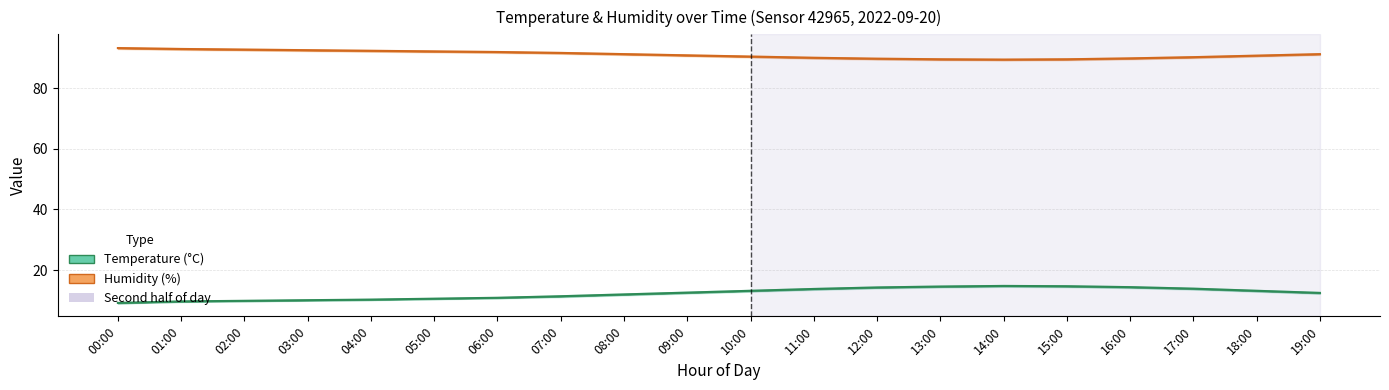

At which category is the sum across all series the highest?

14:00